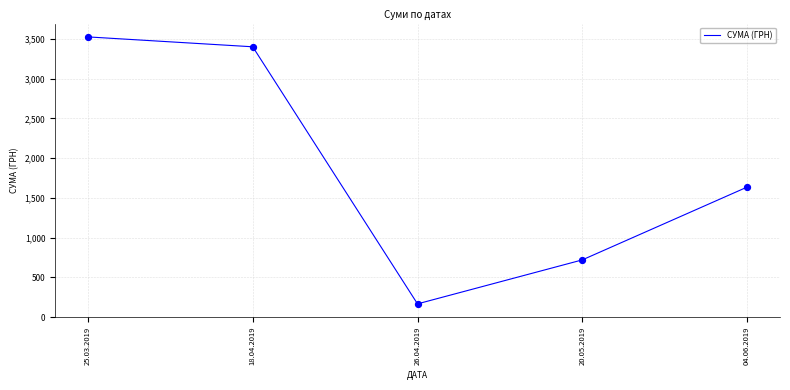

Approximately how many times larger is the value at 20.05.2019 compared to 18.04.2019?

0.2